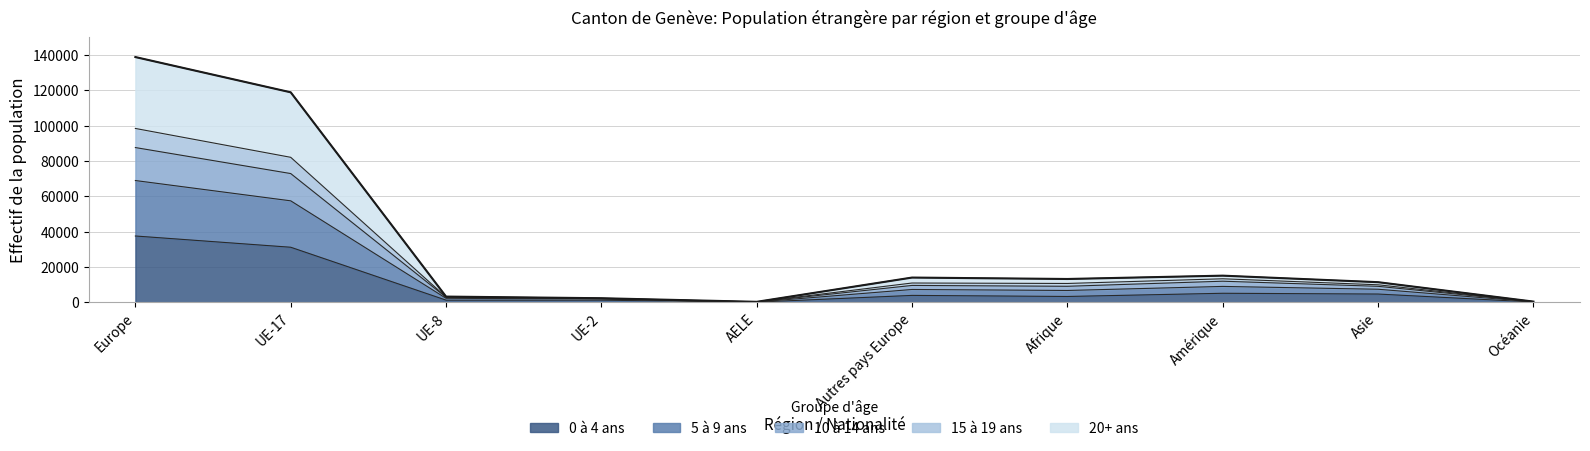

At which category does 15 à 19 ans reach its first local peak?

Autres pays Europe